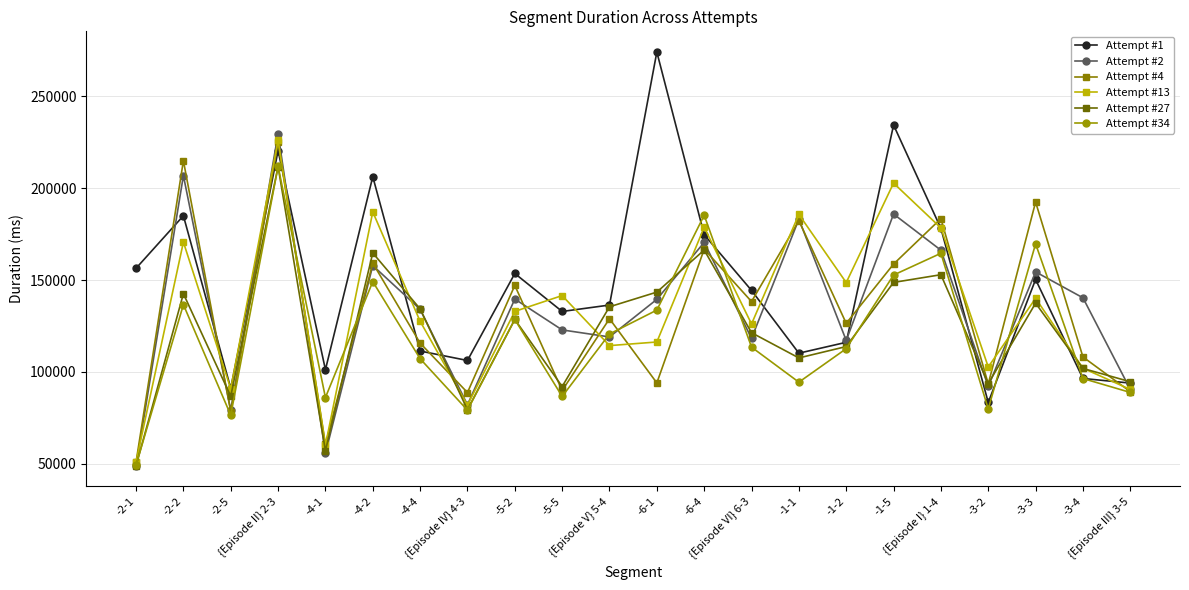

True or false: Attempt #1 has a value of 77832 at -6-4.

False